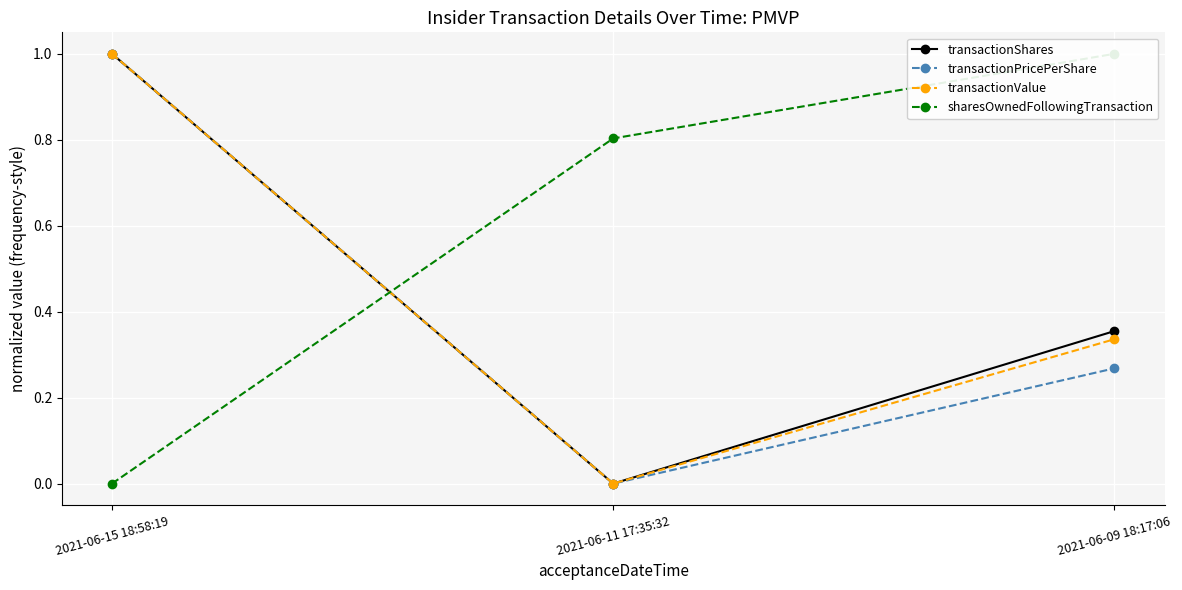

What is the sum of the transactionValue values at 2021-06-11 17:35:32 and 2021-06-09 18:17:06?

0.3